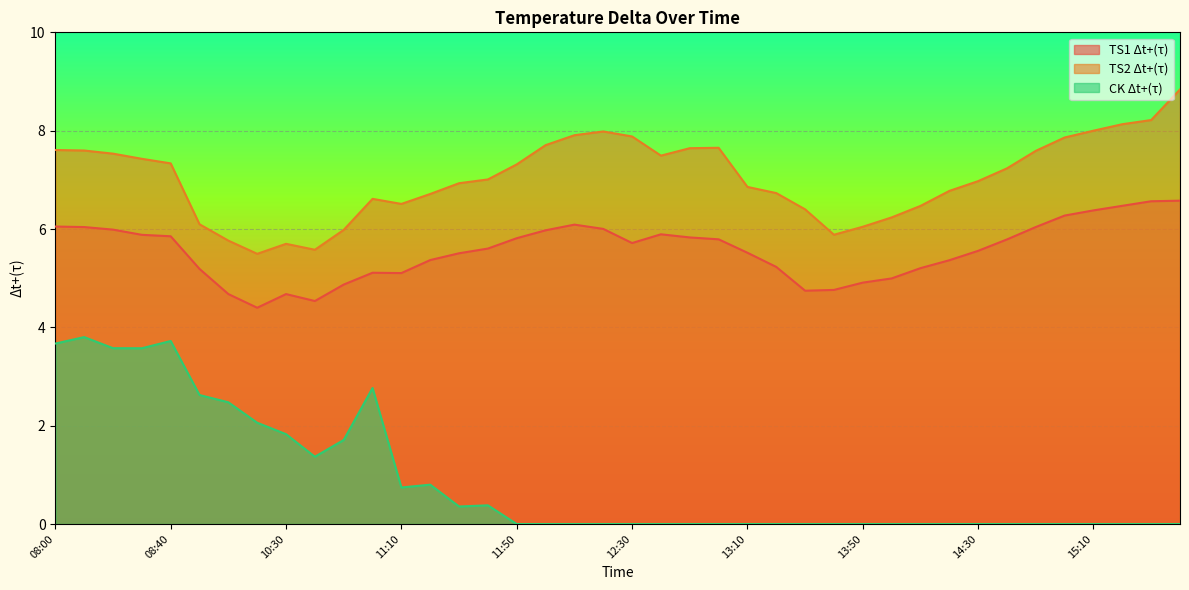

How many interior local peaks does the TS1 Δt+(τ) series have?

4